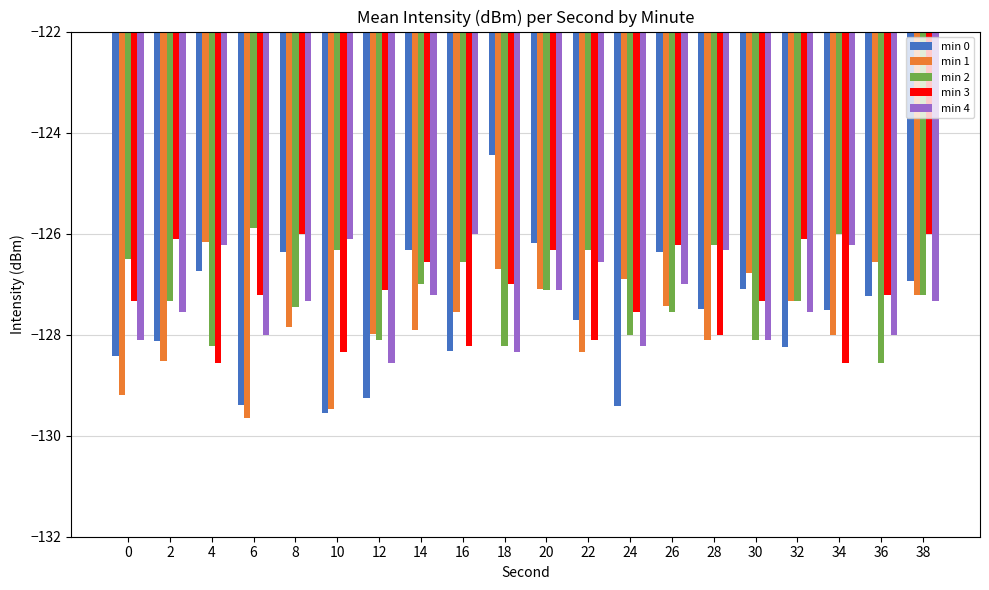

How many groups of bars are there?

20